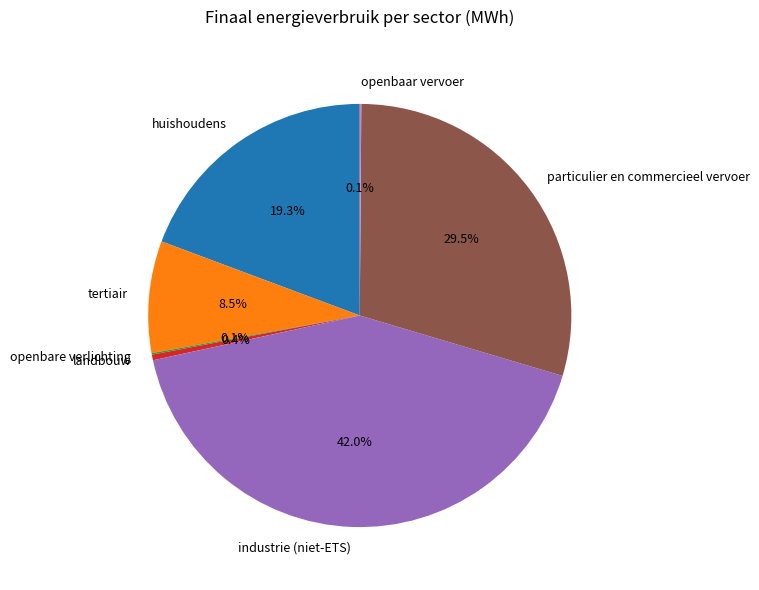

What is the ratio of the value at tertiair to the value at particulier en commercieel vervoer?

0.3